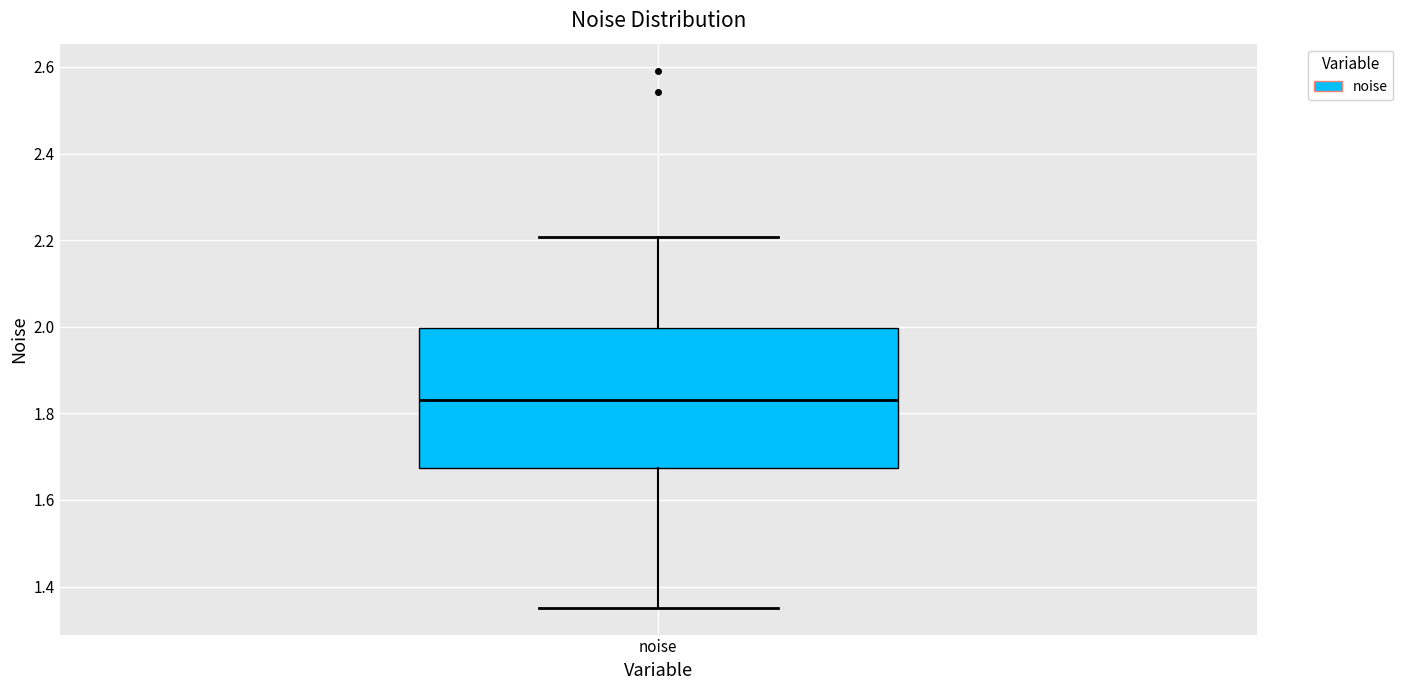

Transcribe this box plot: give where the median line is, the range the box spans, and where the two whiskers end, as read against the y-axis. The values are not printed on the chart, so give them approximately, as read against the axis.

median 1.82, box 1.68 to 2.00, whiskers 1.36 to 2.20